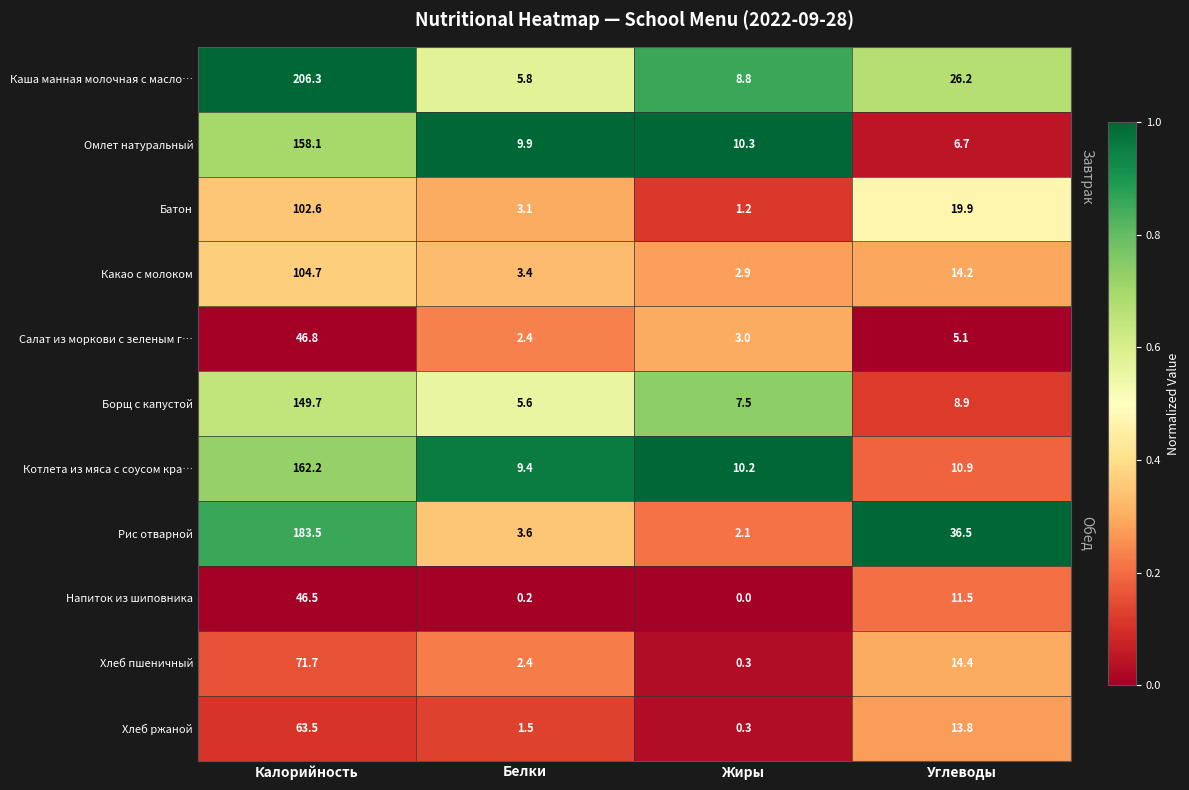

What is the spread (max minus min) of values at Калорийность?

159.8